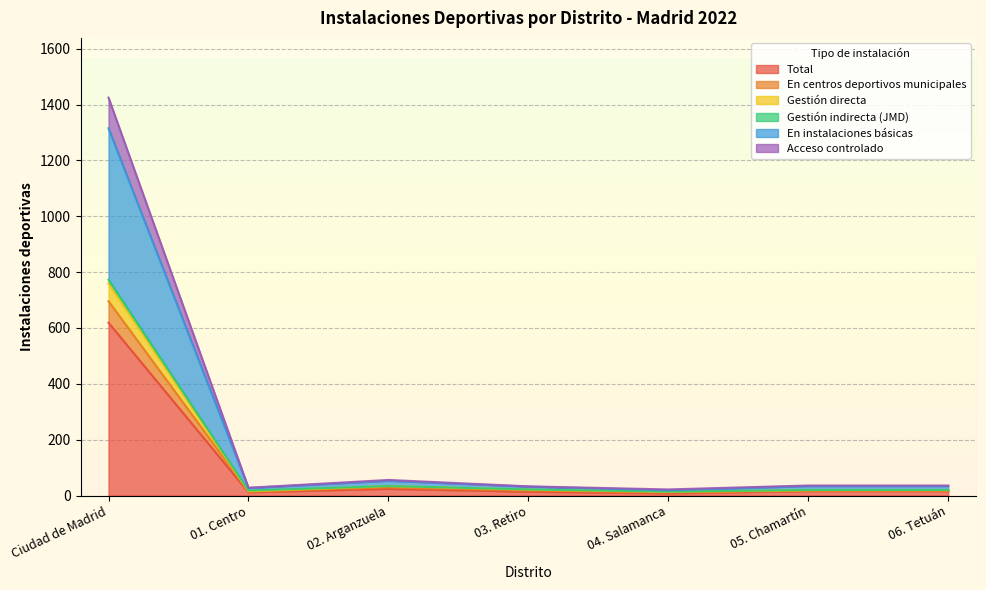

True or false: Total and En centros deportivos municipales cross at least once.

False